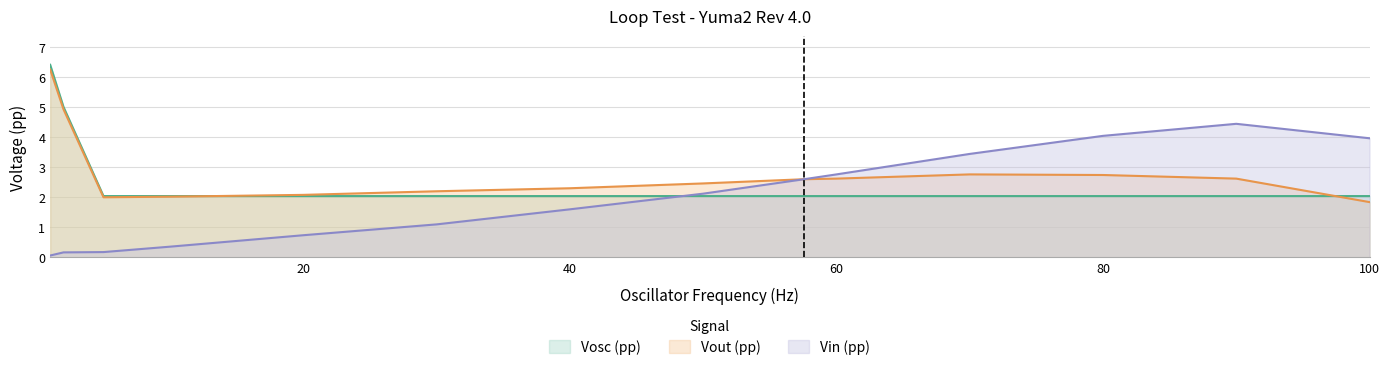

Which series has the largest total across all categories?

Vout (pp)